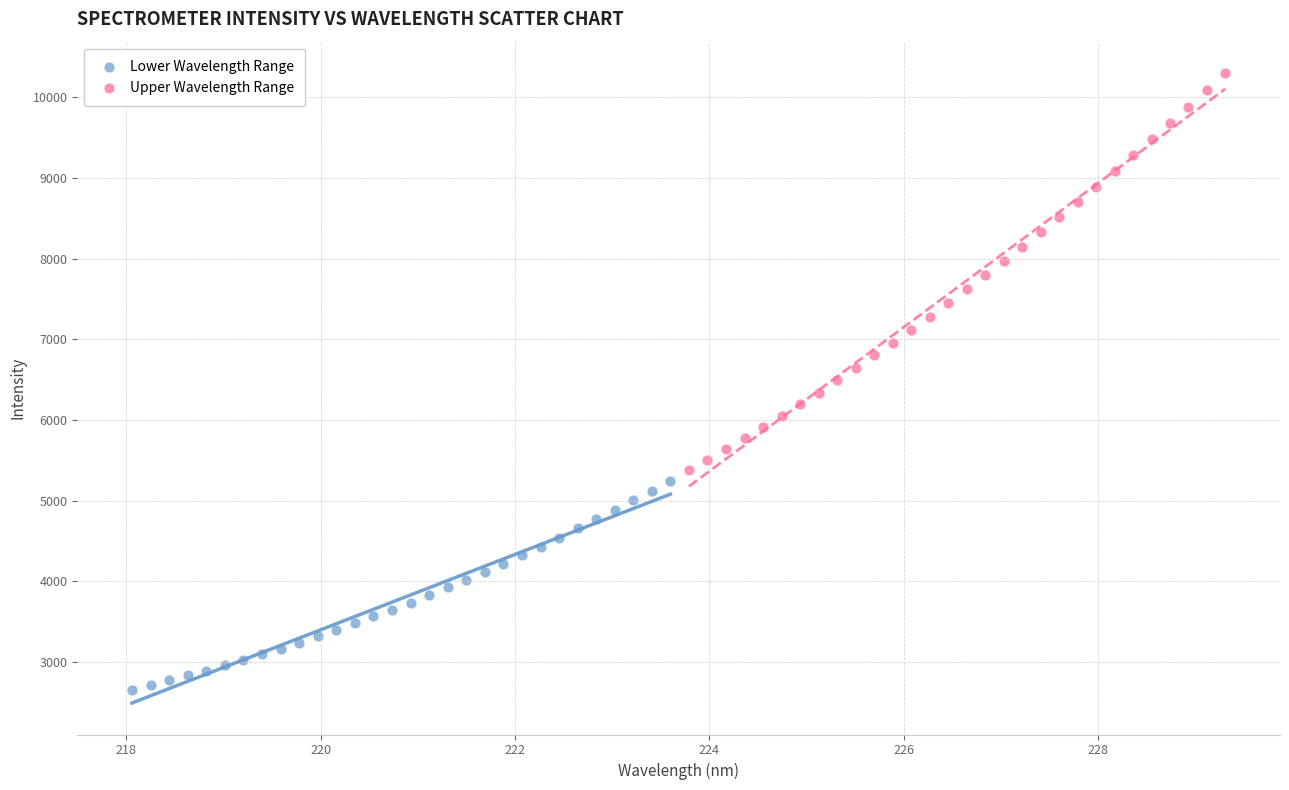

Which series reaches the minimum Y coordinate?

Lower Wavelength Range